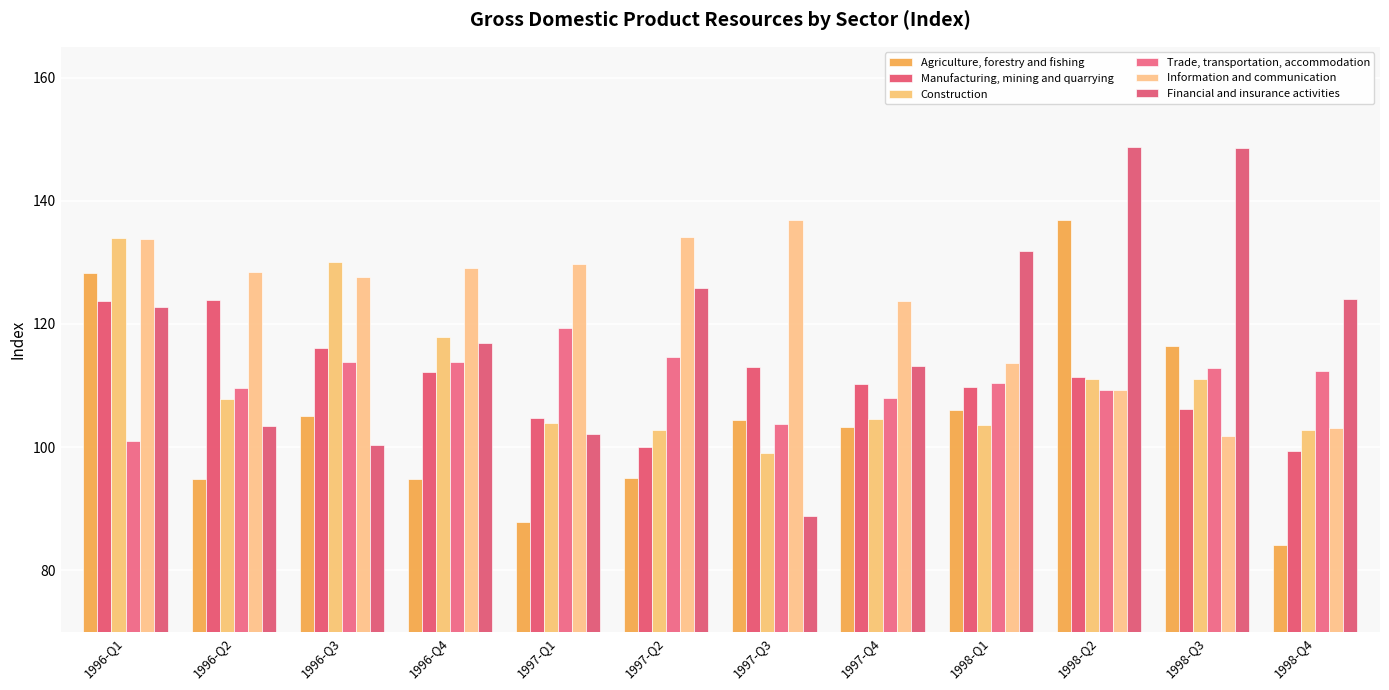

How many data points in Manufacturing, mining and quarrying are above 111?

6